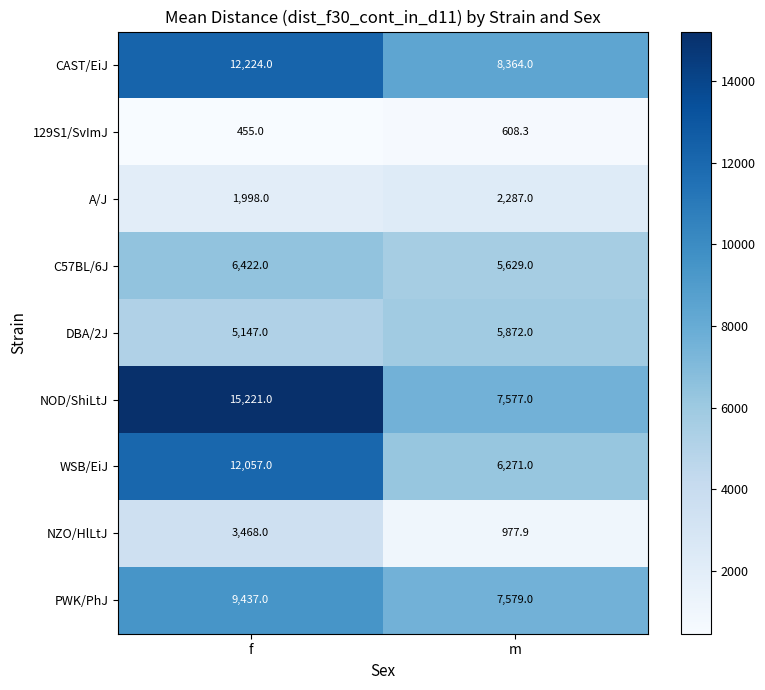

What is the smallest value displayed?

455.0